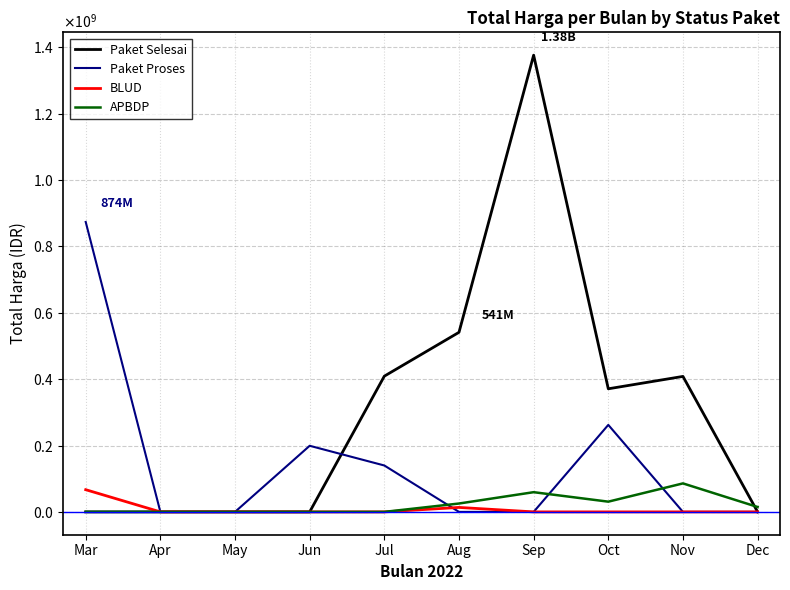

The BLUD series shows 43273419 at May. True or false?

False